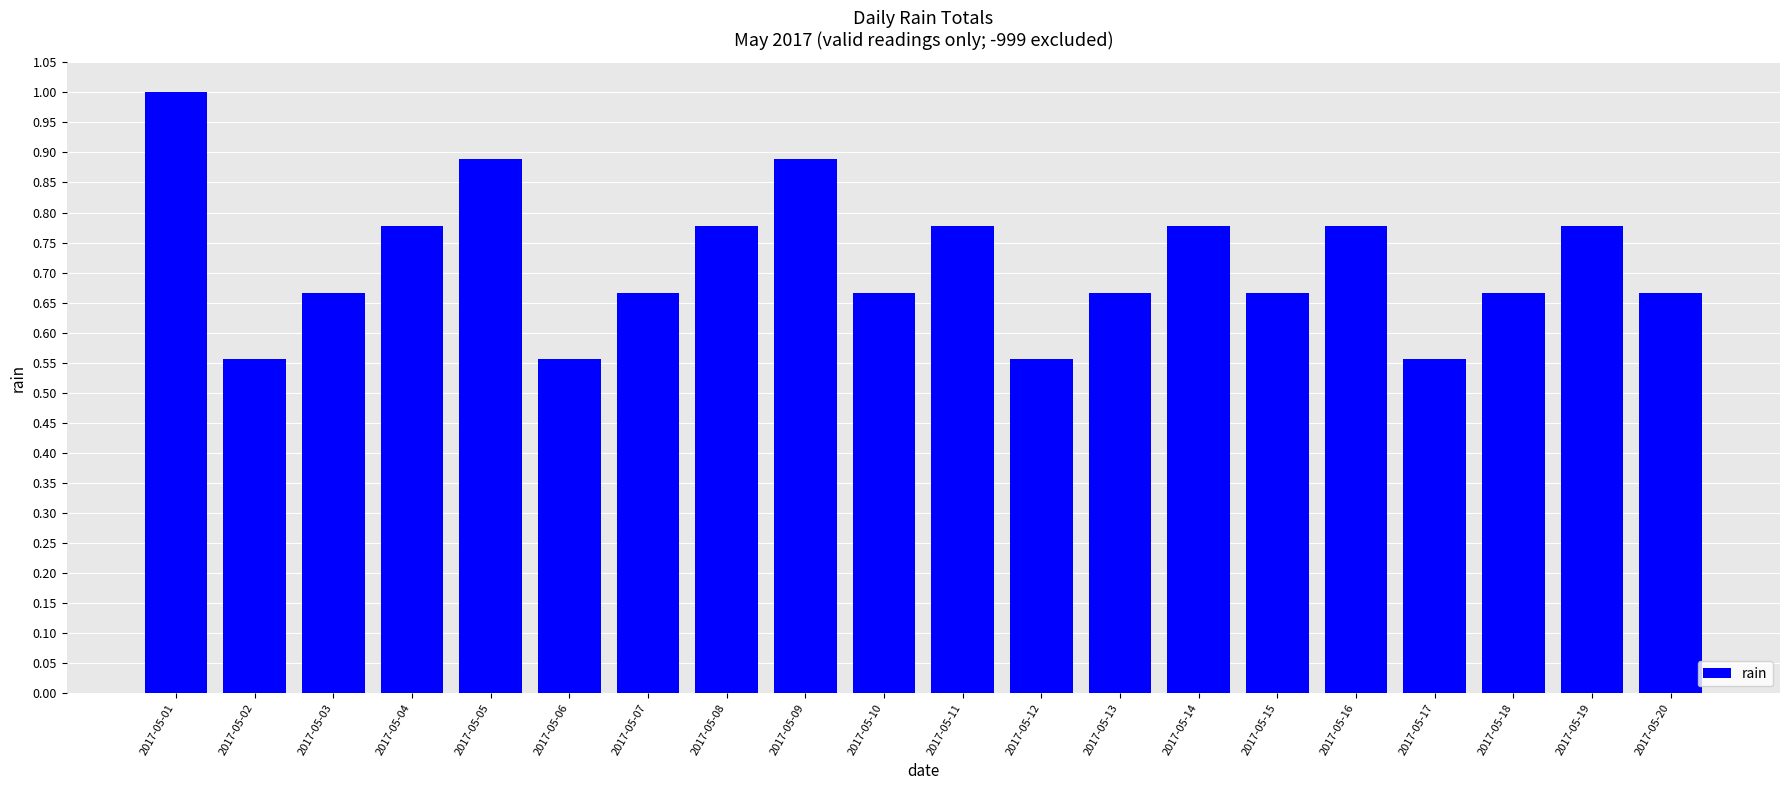

What is the maximum value shown in the chart?

1.0